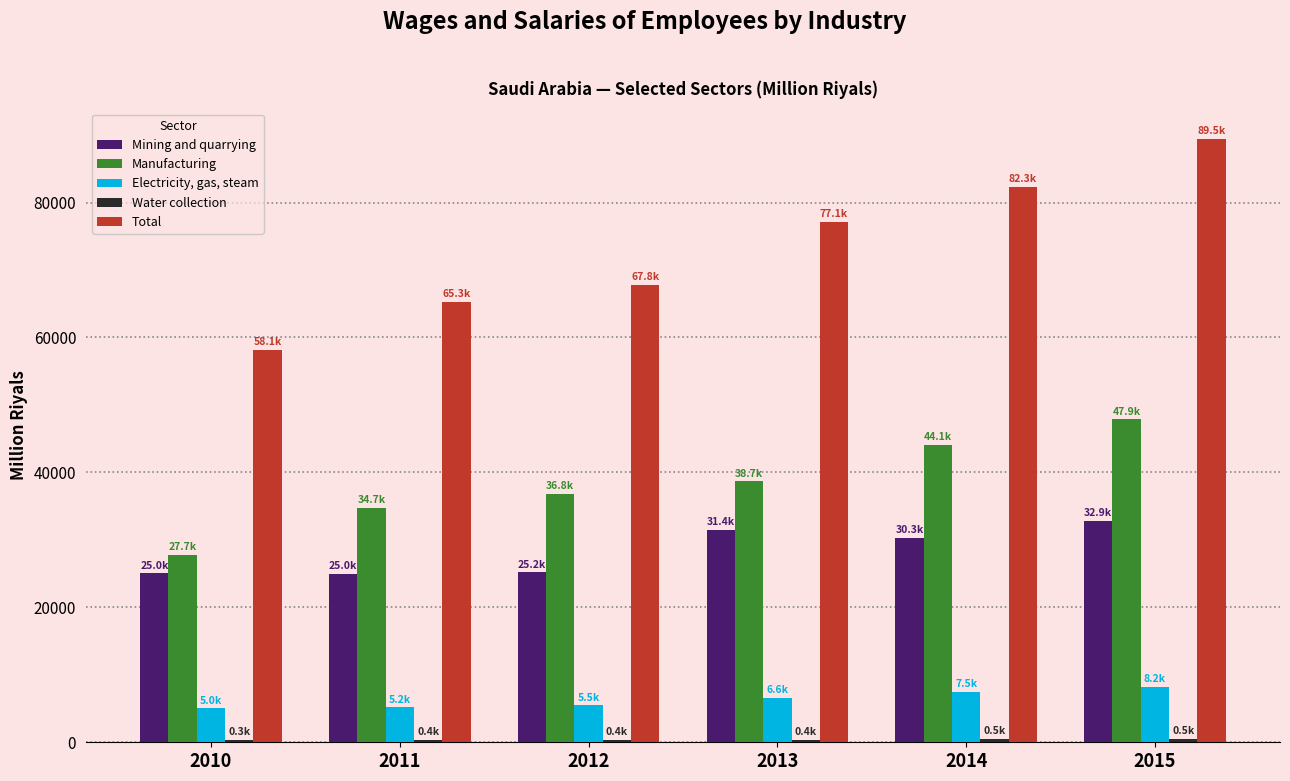

Which label corresponds to the largest value in the chart?

2015